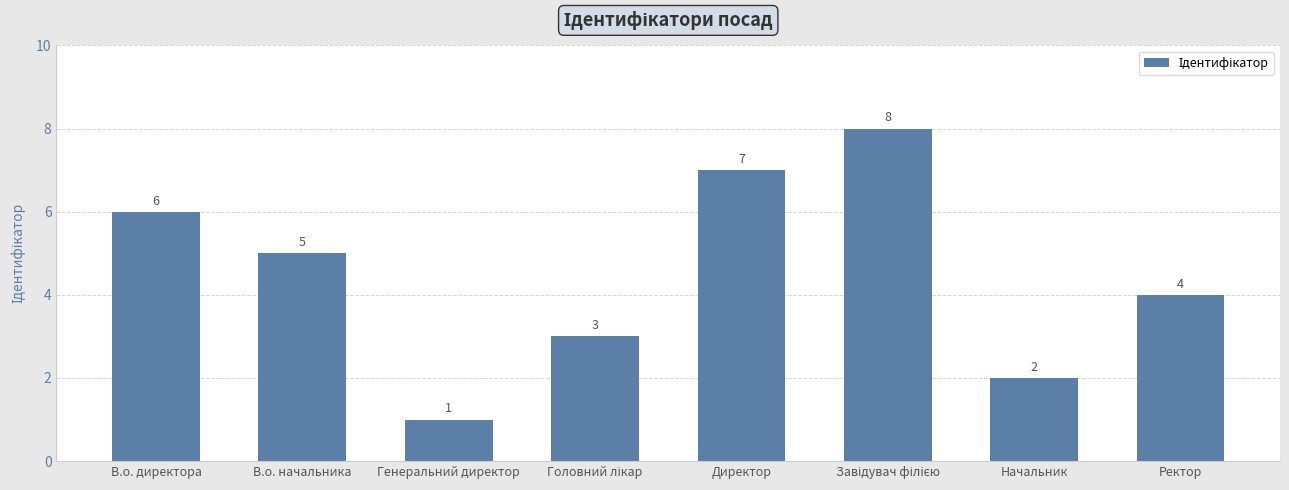

Are the bars grouped side by side (vs. stacked)?

No